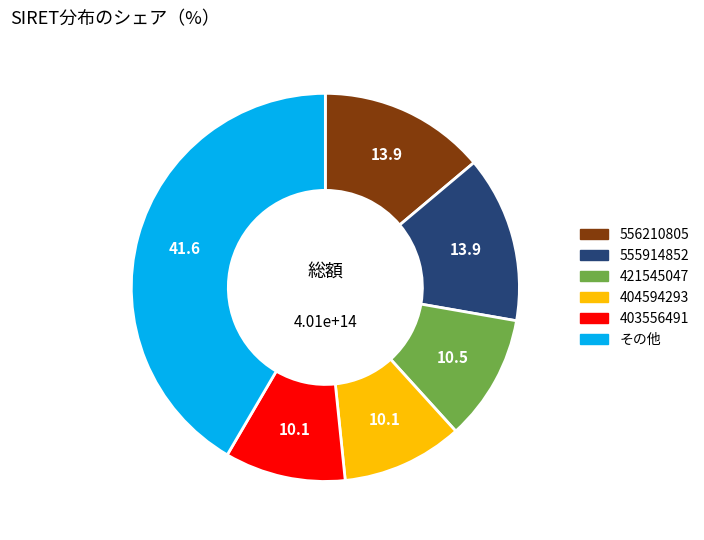

Approximately how many times larger is the value at 421545047 compared to 403556491?

1.0